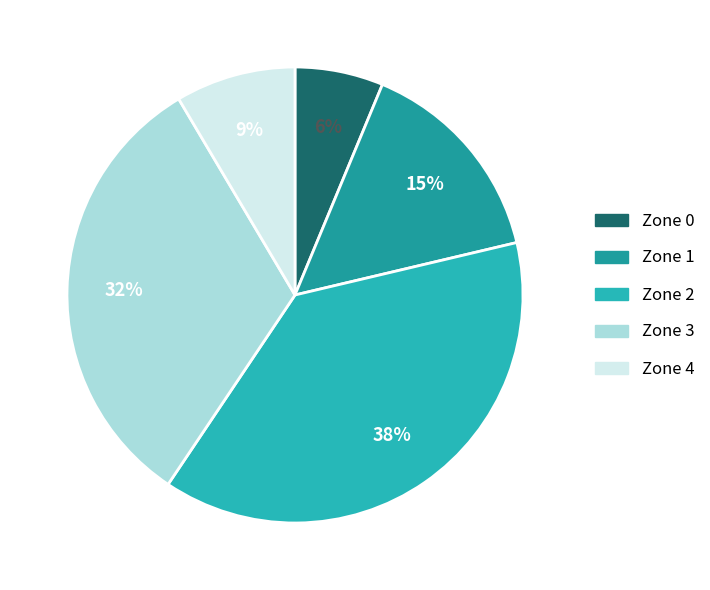

What is the smallest slice in the pie chart?

Zone 0